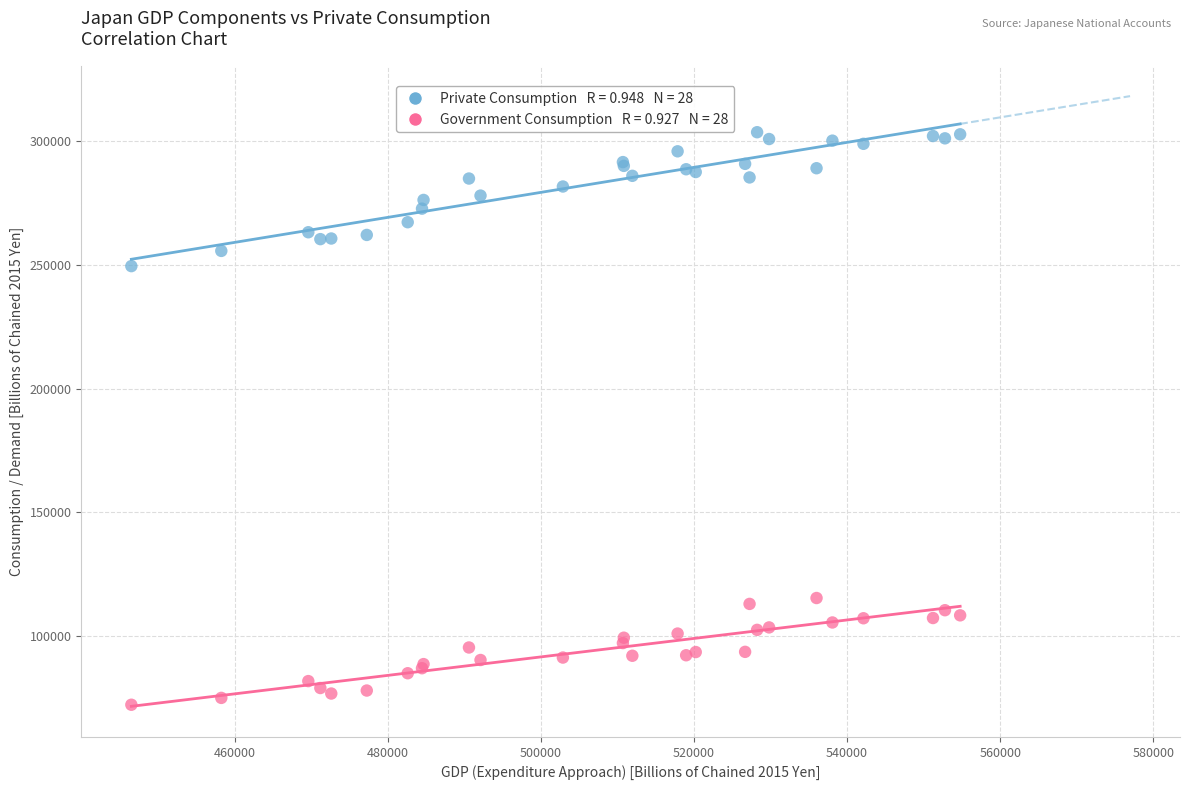

Across all series, what Y value is closest to 187902?

249412.3